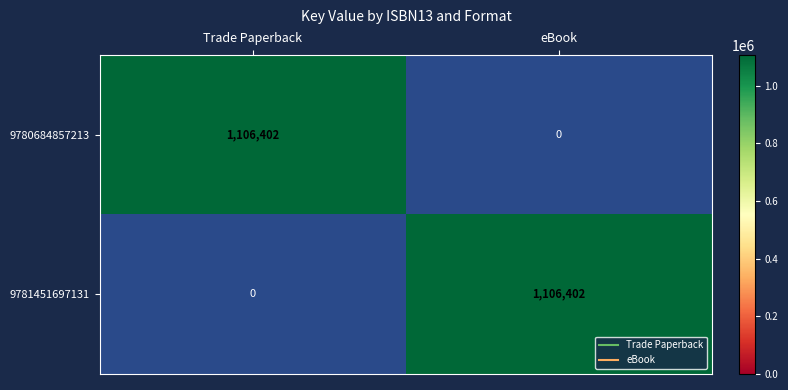

What is the spread (max minus min) of values at Trade Paperback?

1106402